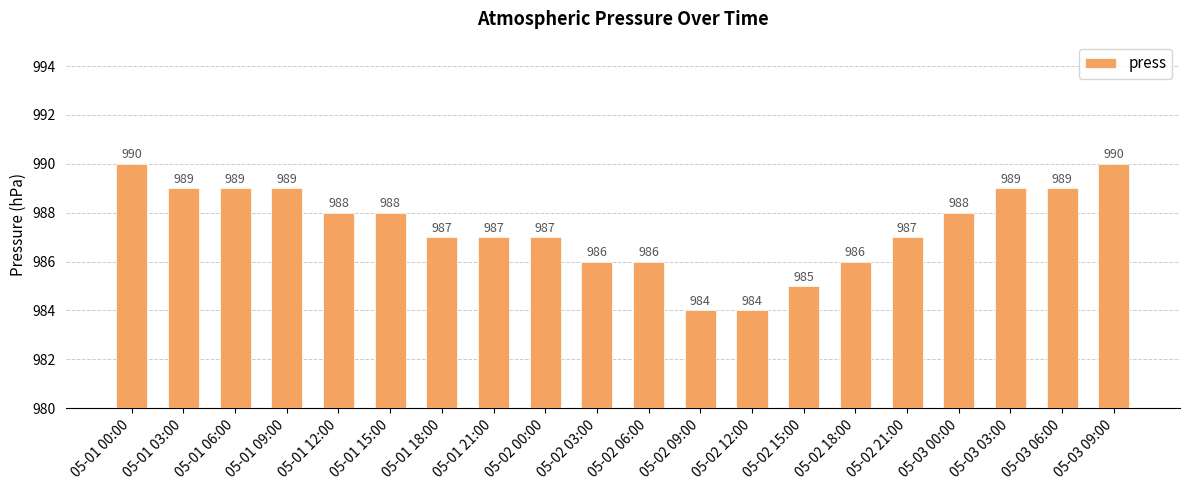

What is the minimum value shown in the chart?

984